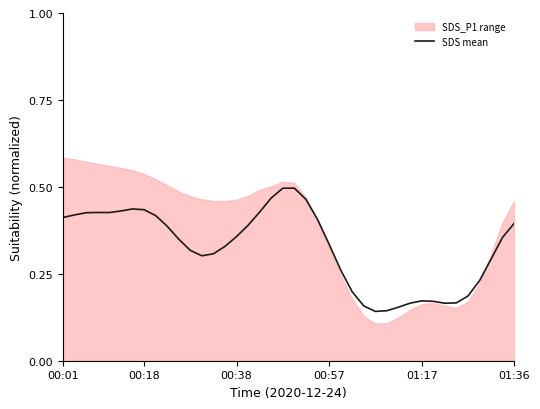

What is the difference between the maximum and minimum values?

0.4